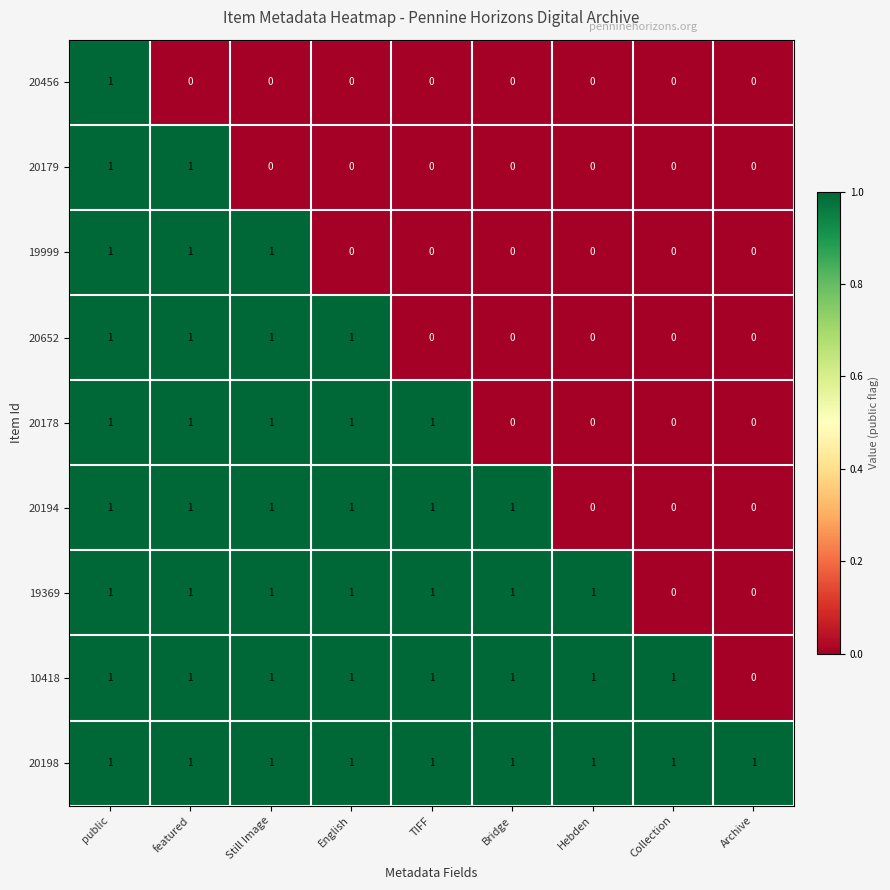

How many values in 19999 are above zero?

3